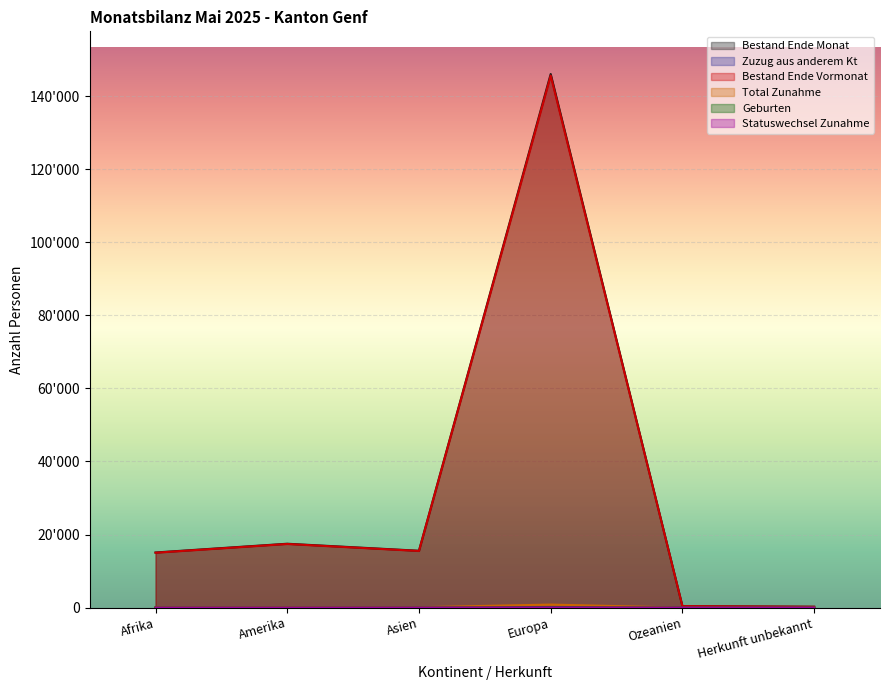

What are all the series names shown in the legend?

Bestand Ende Monat, Zuzug aus anderem Kt, Bestand Ende Vormonat, Total Zunahme, Geburten, Statuswechsel Zunahme